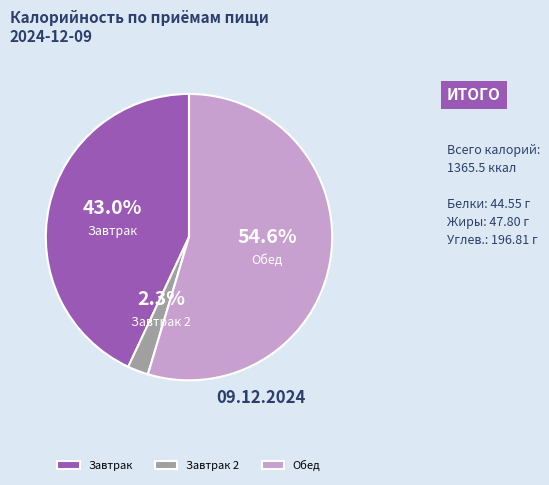

Which has a higher value, Завтрак 2 or Обед?

Обед